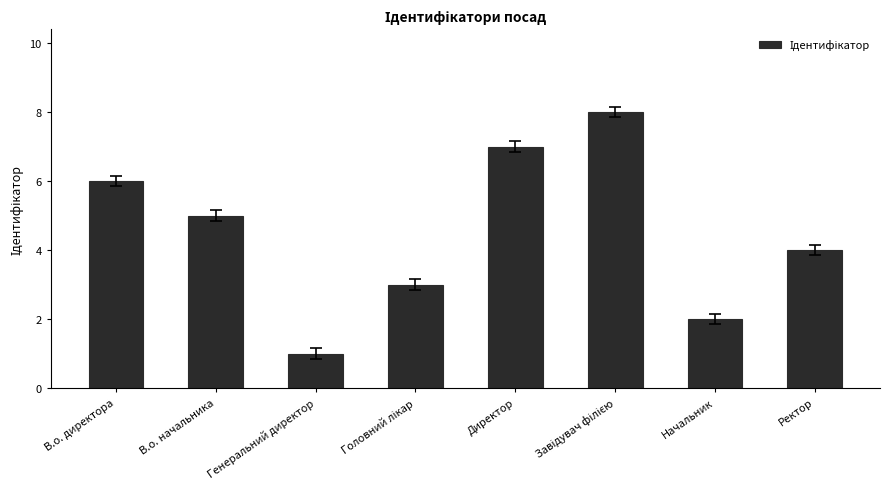

What is the label of the 4th bar from the right?

Директор